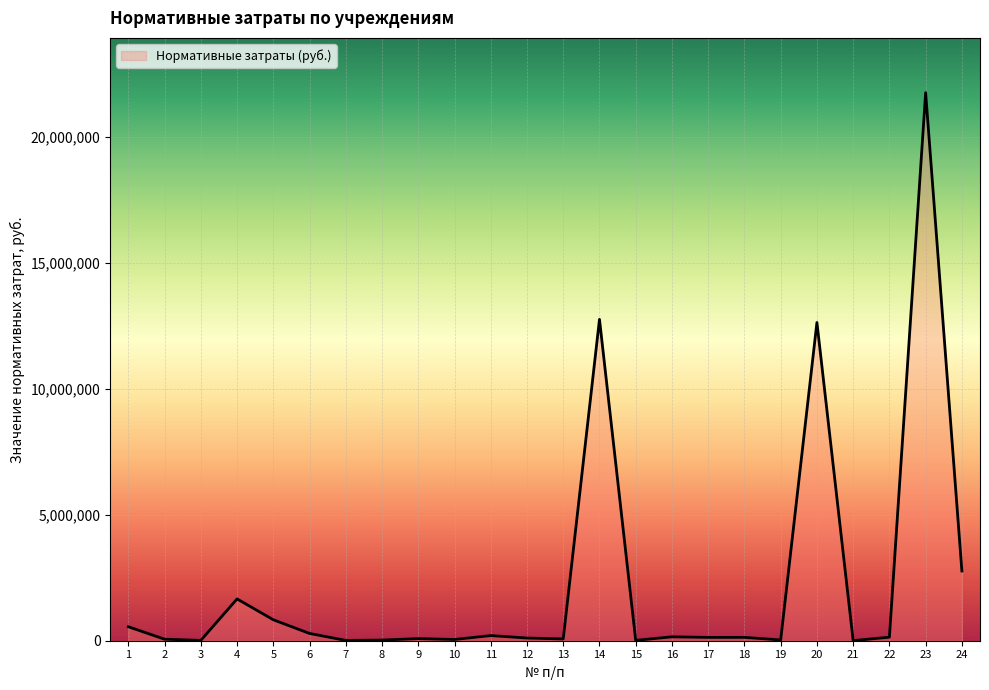

What is the difference between the maximum and minimum values?

21734366.6